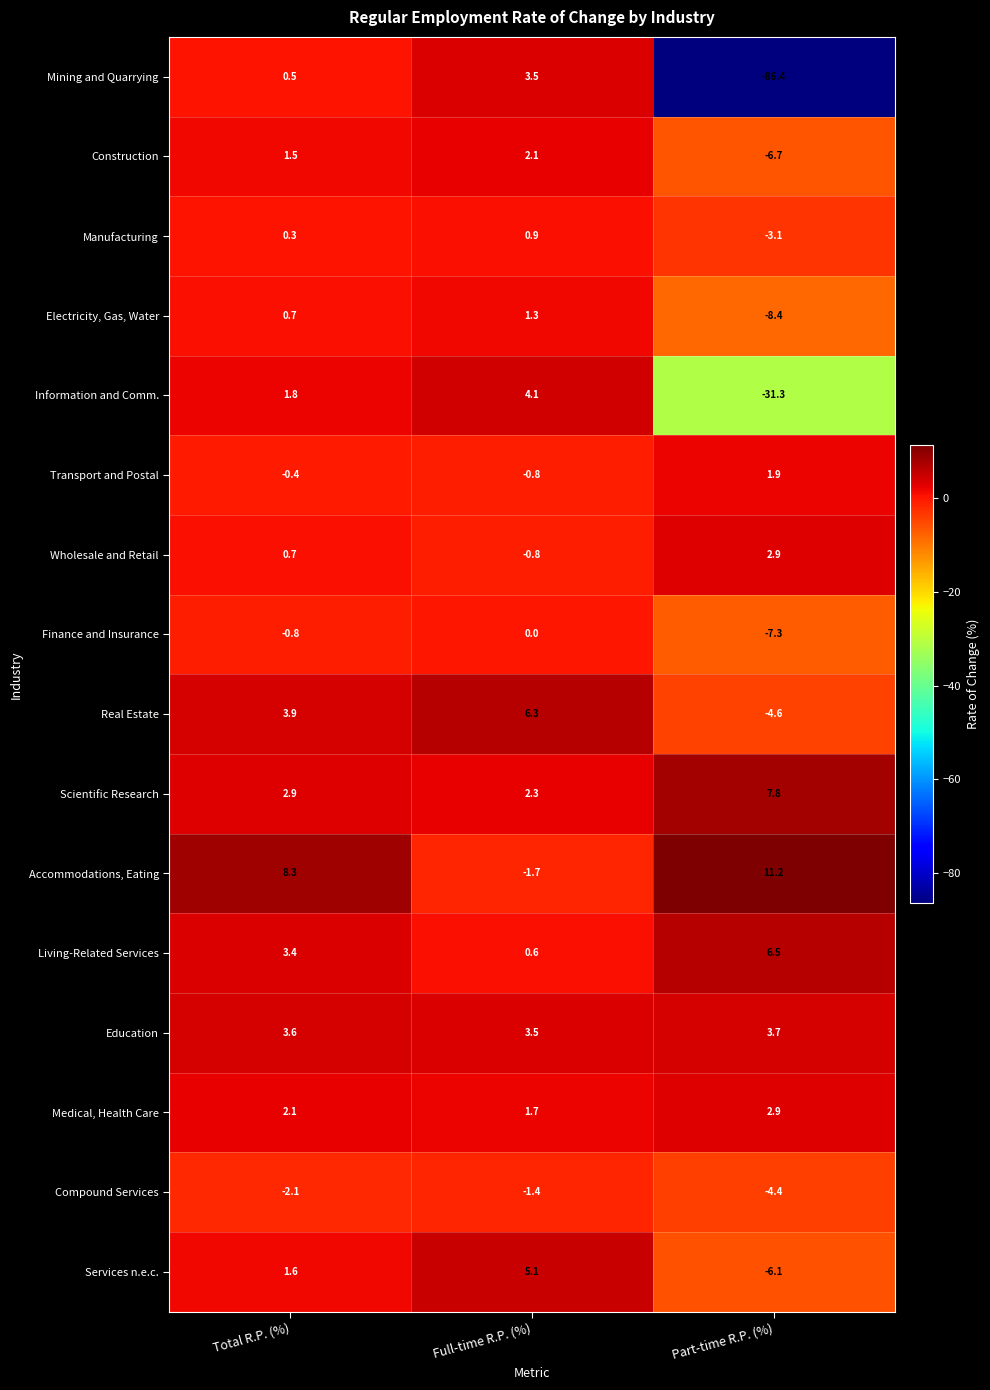

The value of Information and Comm. at Full-time R.P. (%) is 2.5. True or false?

False